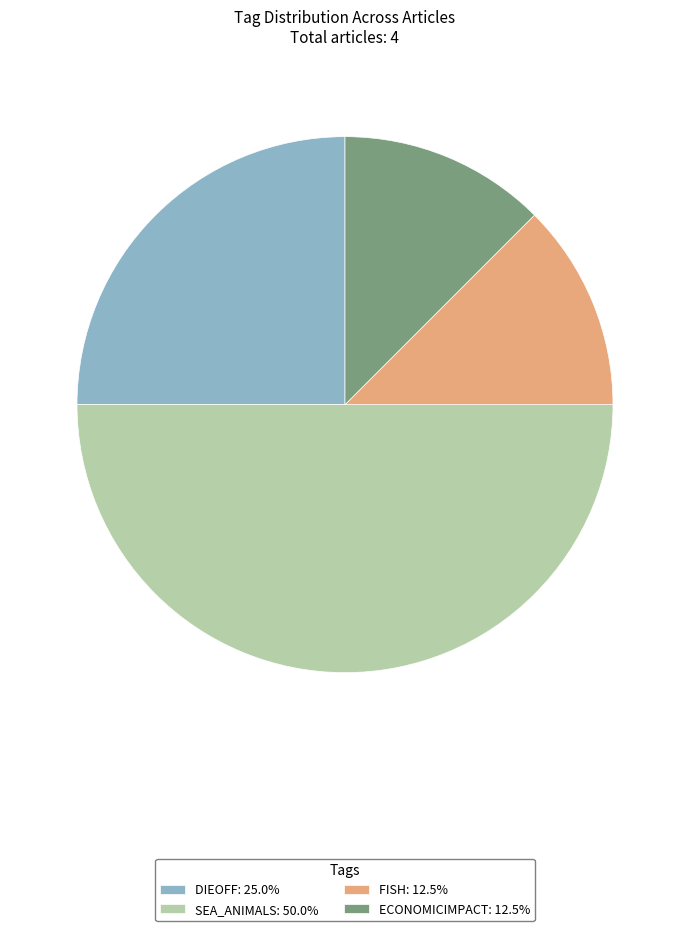

Is the sum of DIEOFF: 25.0% and SEA_ANIMALS: 50.0% greater than half?

Yes